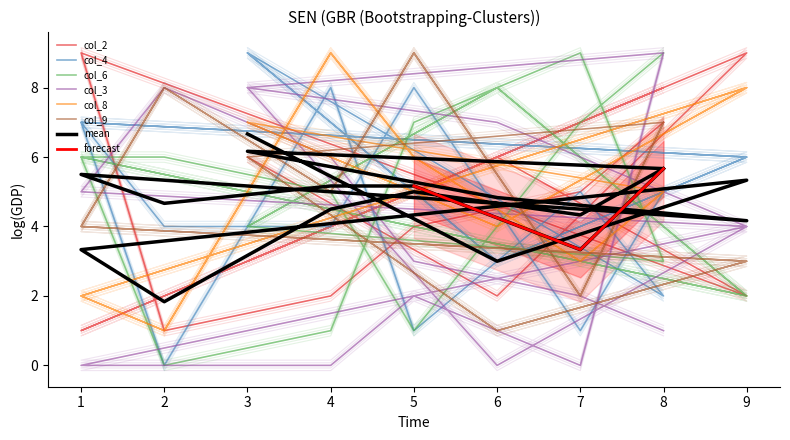

True or false: col_9 has a value of 1.9 at 7.

True